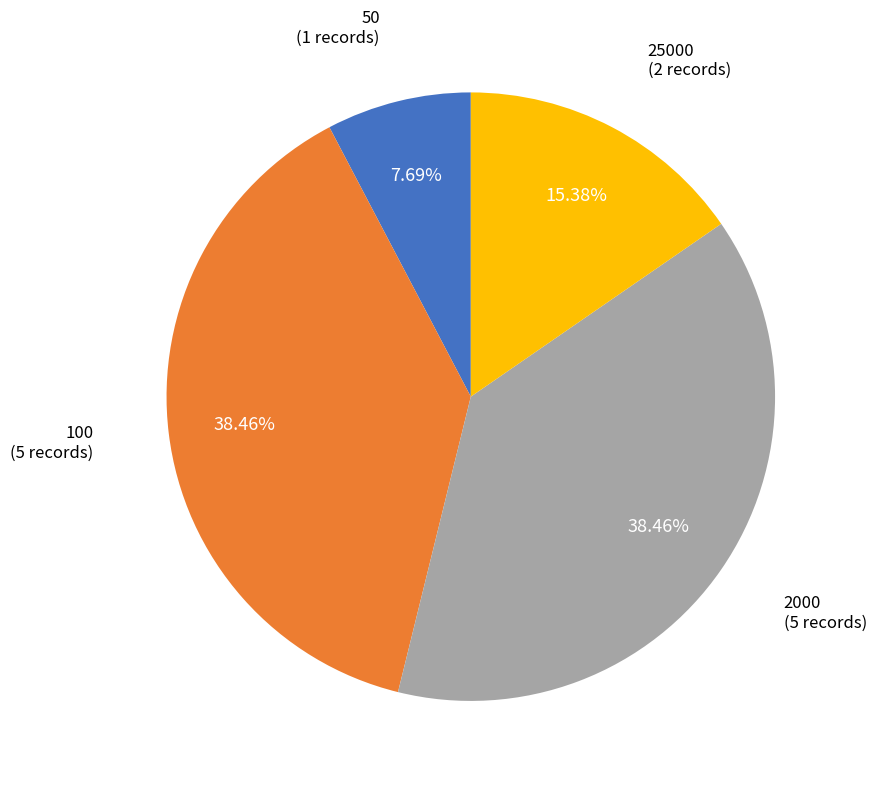

To the nearest percent, what is the difference between the 25000 and 100 slice percentages?

23%